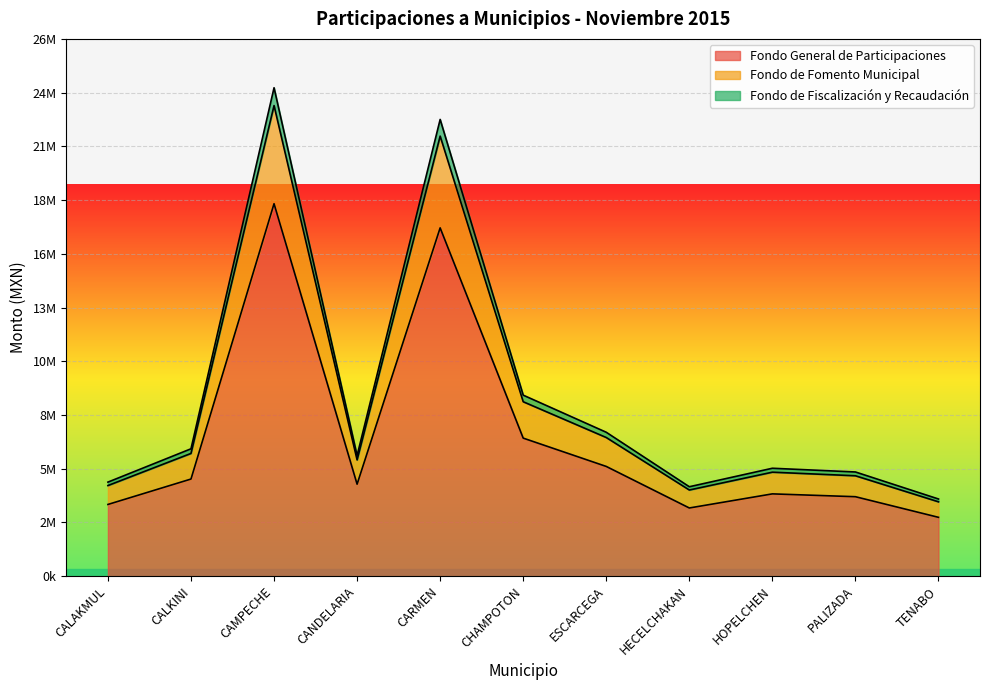

The value of Fondo General de Participaciones at CALKINI is 2821034. True or false?

False